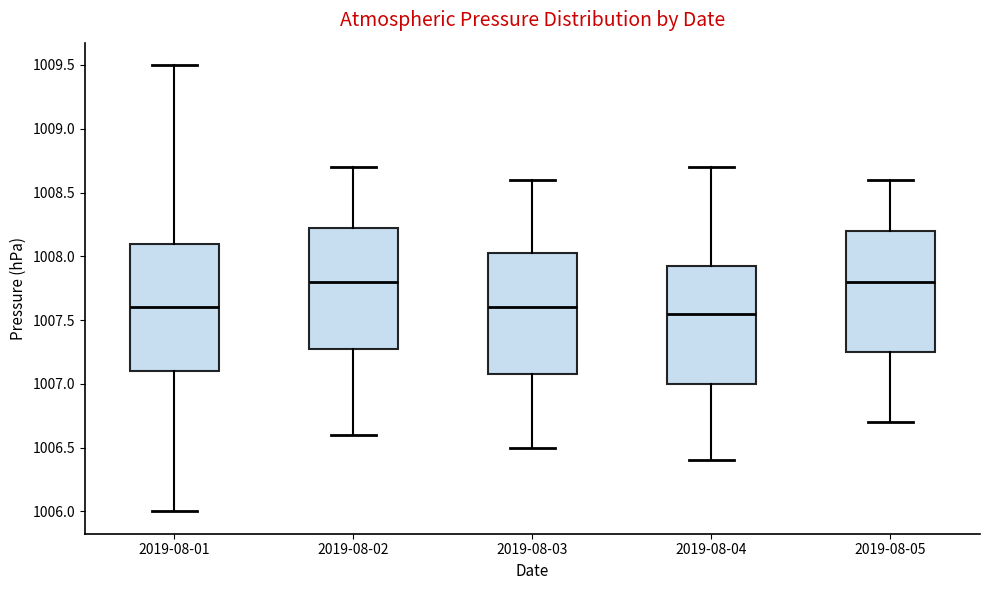

Where does the lower whisker of the box for 2019-08-05 end on the y-axis? The values are not printed on the chart, so give them approximately, as read against the axis.

1006.70